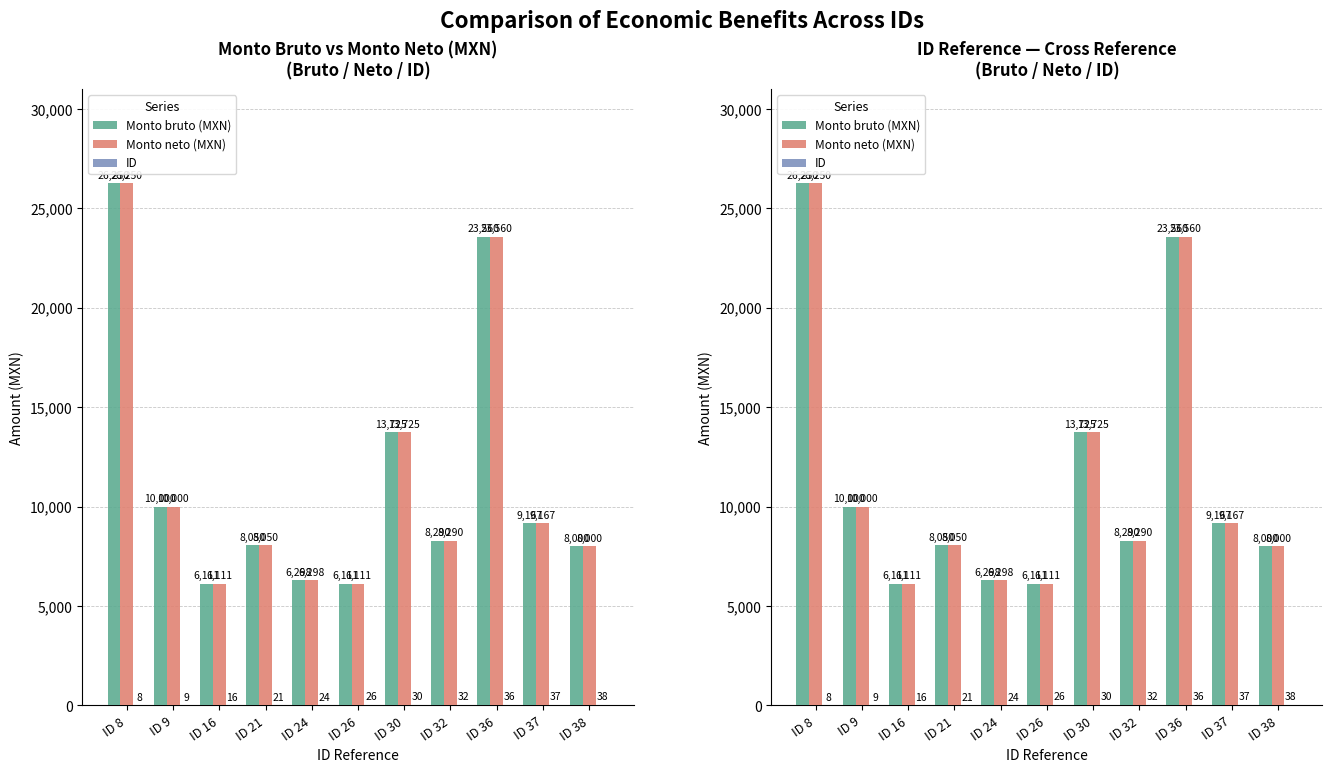

The value of Monto bruto (MXN) at ID 16 is 6110.9. True or false?

True